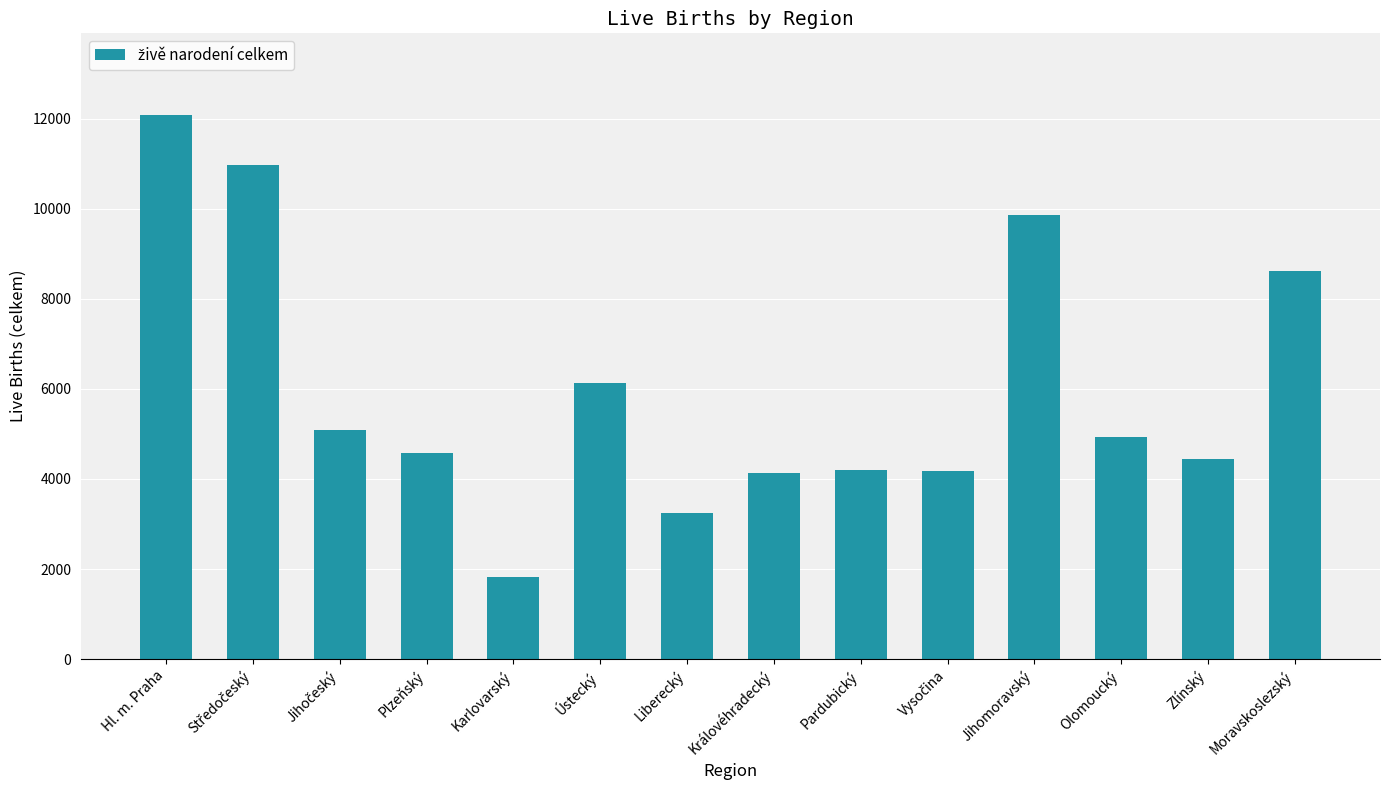

Count the number of categories in the chart.

14